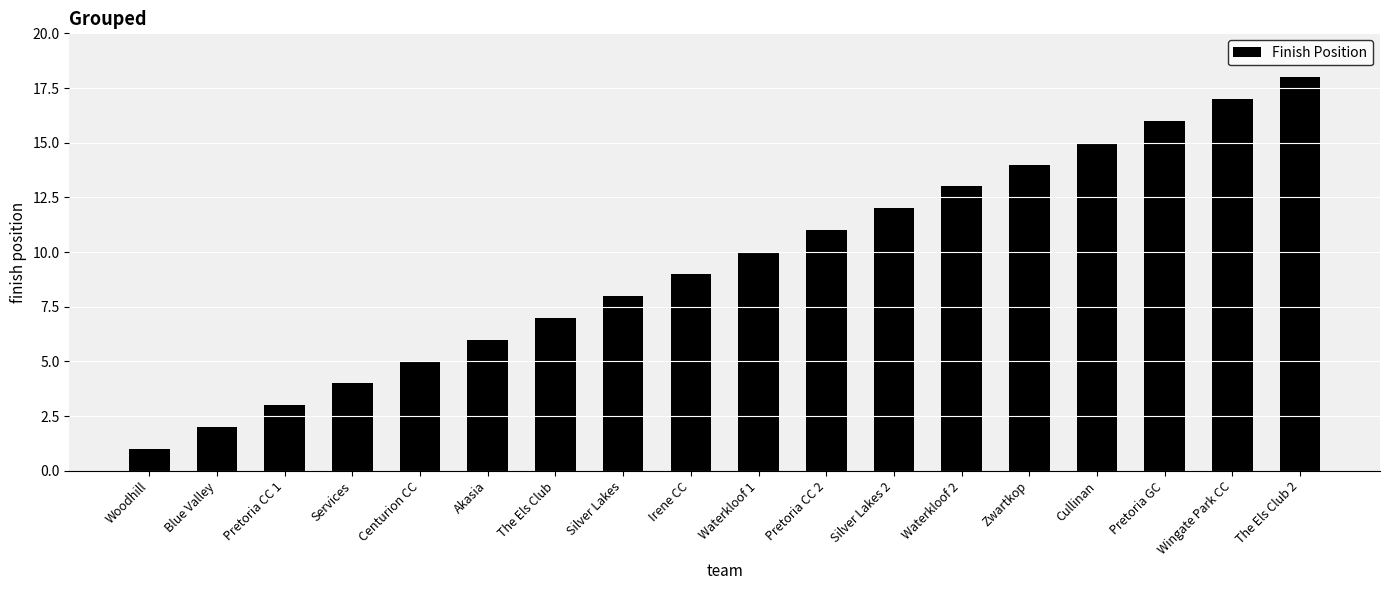

Is it true that the value at The Els Club 2 is 18?

True